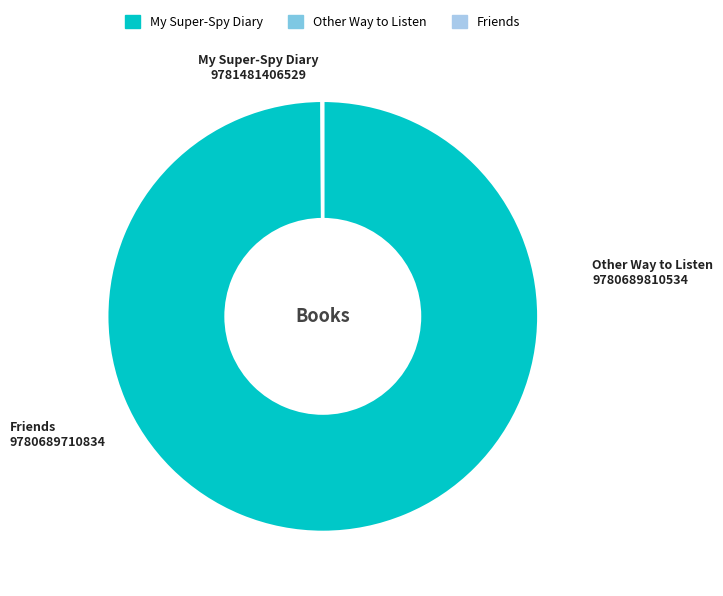

Which category has the biggest portion of the pie?

My Super-Spy Diary